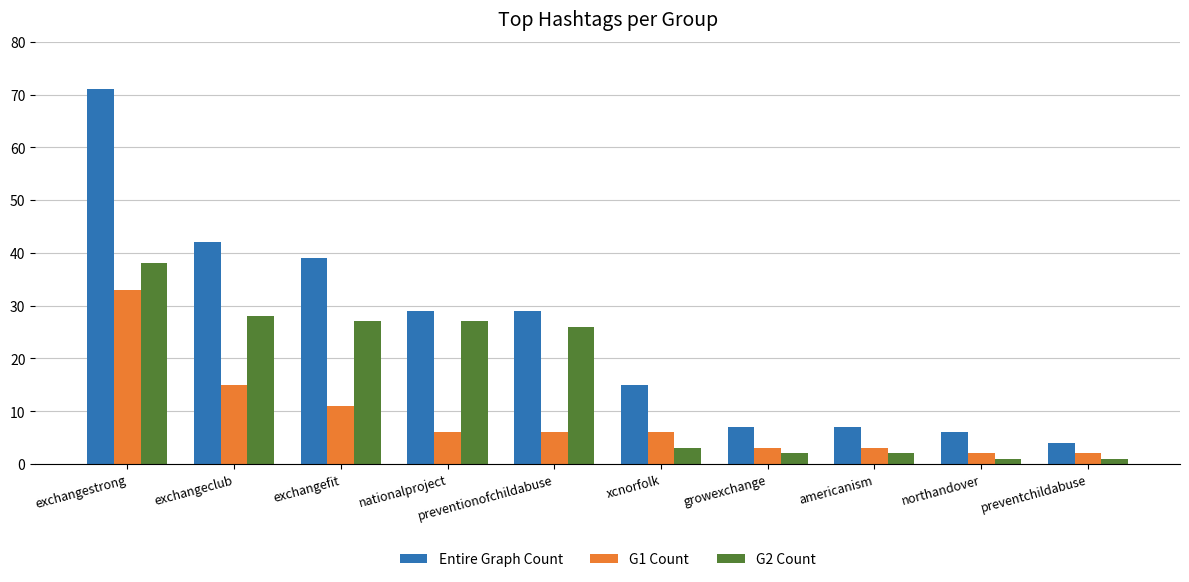

What is the label of the 10th bar from the right?

exchangestrong